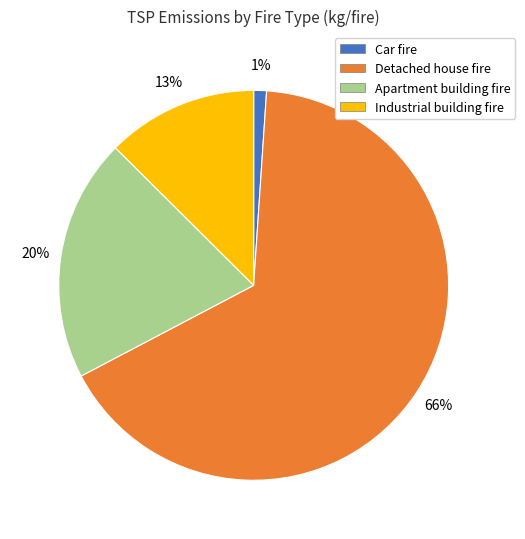

Is the sum of Detached house fire and Apartment building fire greater than half?

Yes